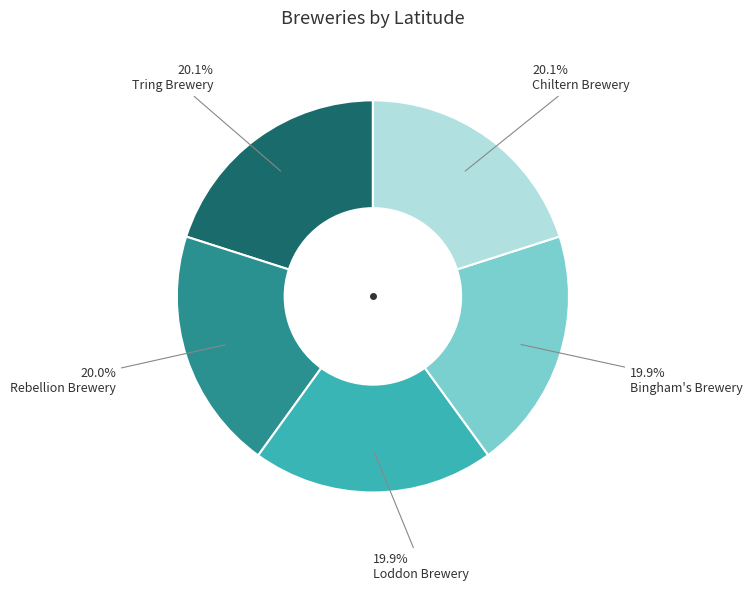

Approximately how many times larger is the value at Rebellion Brewery compared to Tring Brewery?

1.0